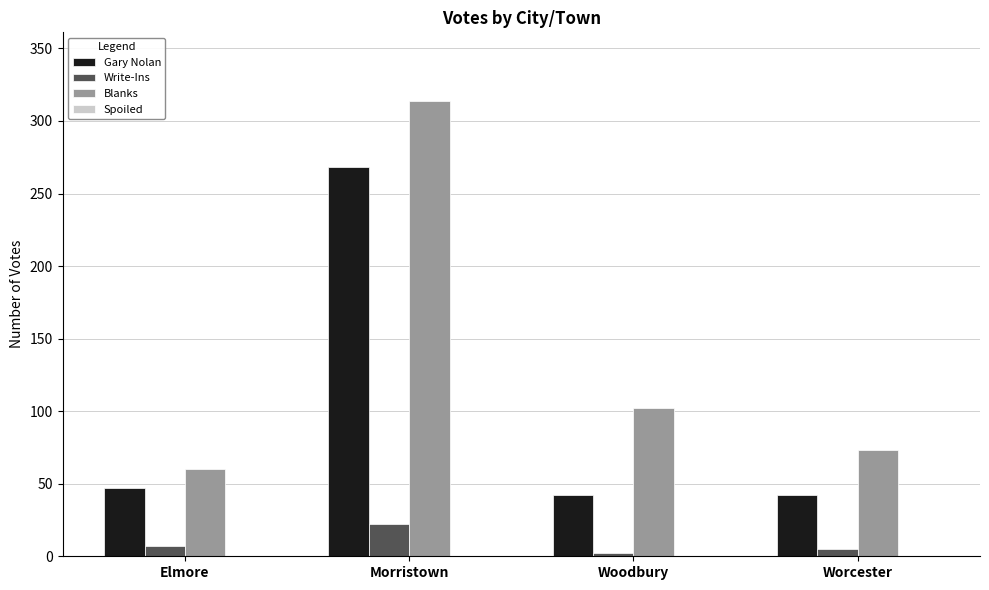

Count the number of data series in this chart.

3